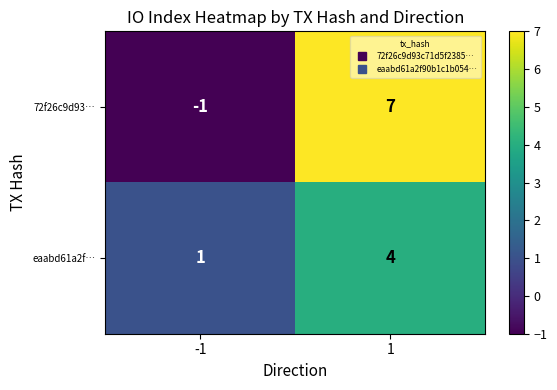

At how many categories does at least one series exceed 3?

1